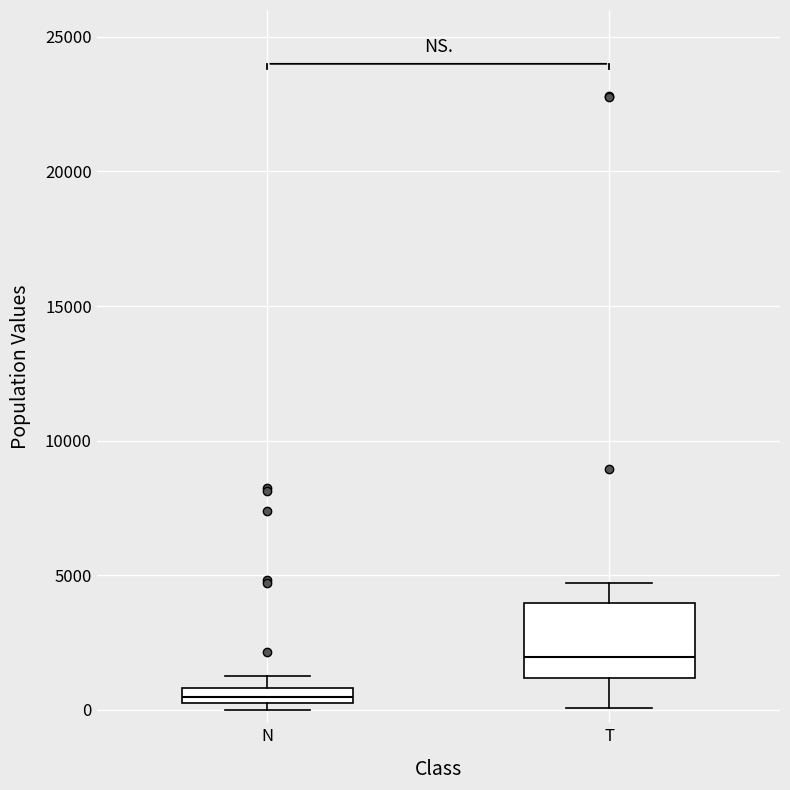

Where does the median line of the box for N sit on the y-axis? The values are not printed on the chart, so give them approximately, as read against the axis.

500